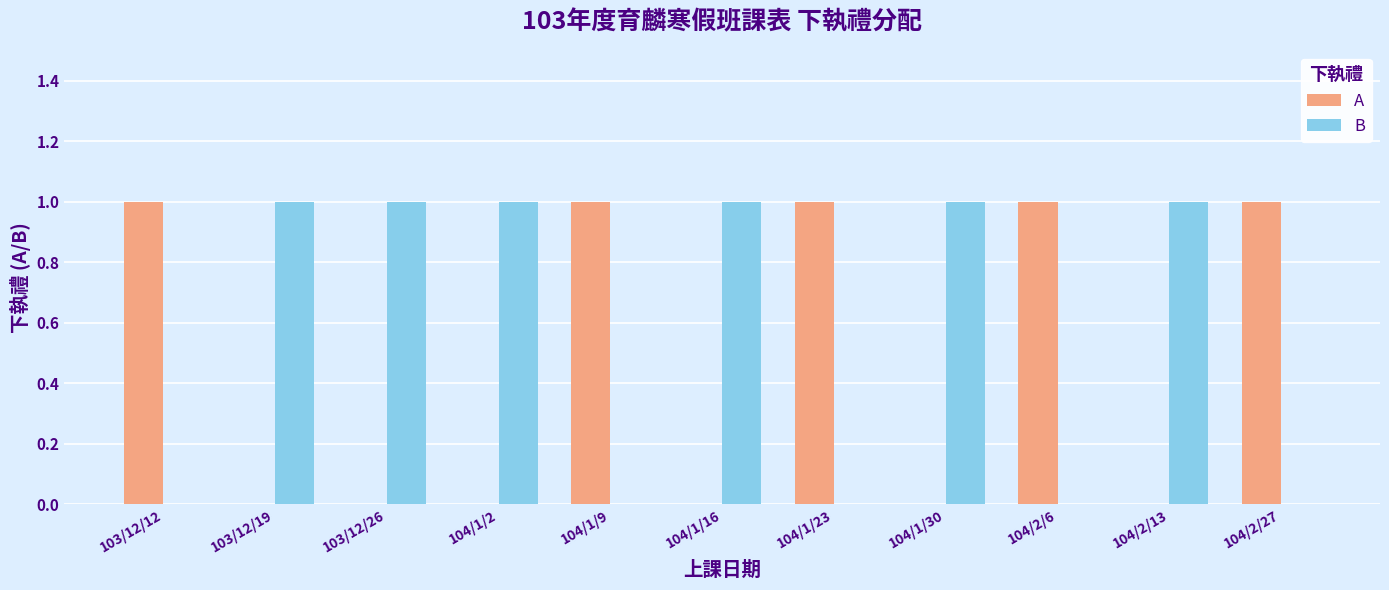

How many data points does each series have?

11